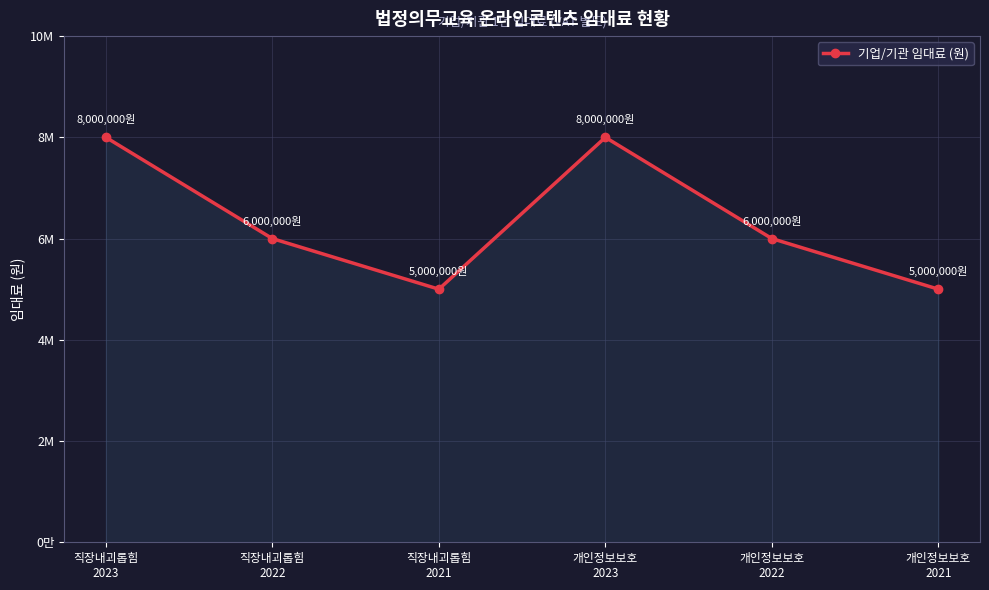

At which category does the data reach its first local valley?

직장내괴롭힘
2021